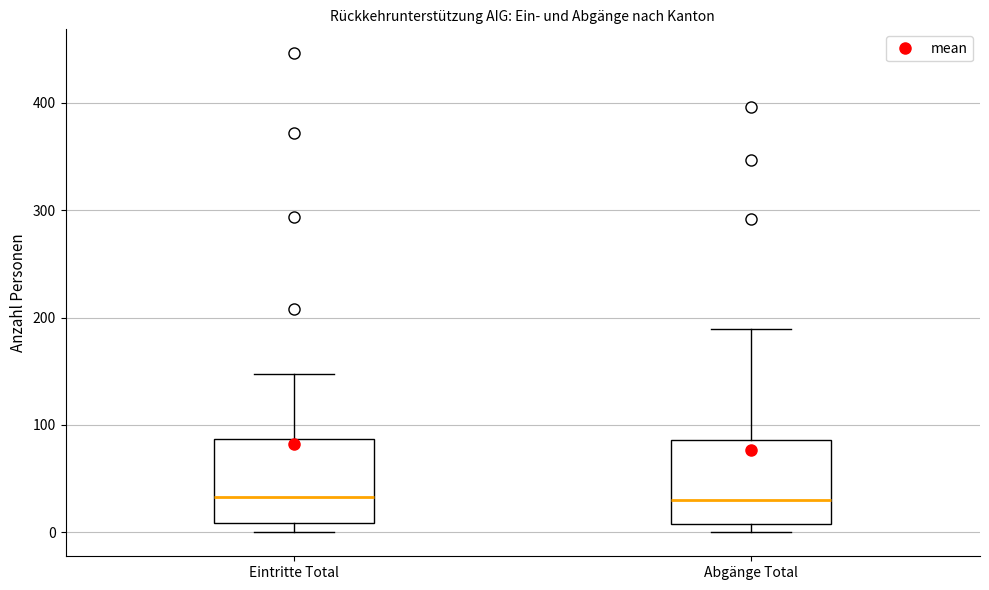

Reading left to right, read every box against the y-axis: the position of its median line, the range the box covers, and the ends of its whiskers. The values are not printed on the chart, so give them approximately, as read against the axis.

Eintritte Total: median 30, box 10 to 90, whiskers 0 to 150
Abgänge Total: median 30, box 10 to 90, whiskers 0 to 190